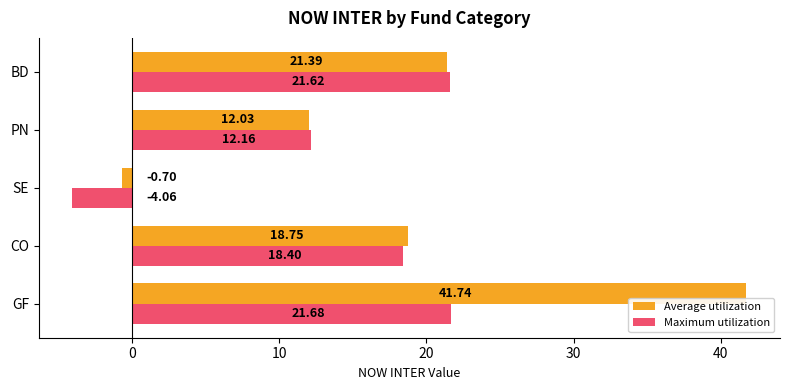

Where is Average utilization nearest to the value 20?

CO